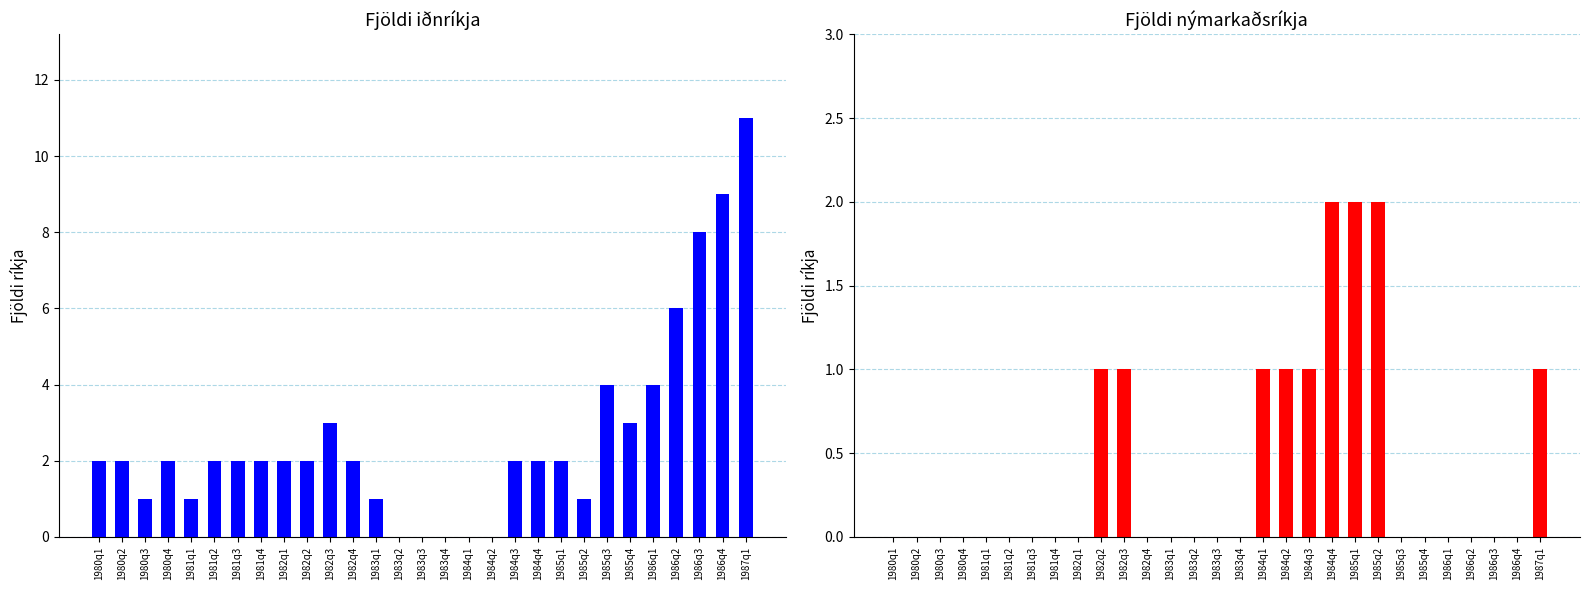

Count the Fjöldi nýmarkaðsríkja þar sem óhóflegt innflæði values in the range 0 to 1.

26